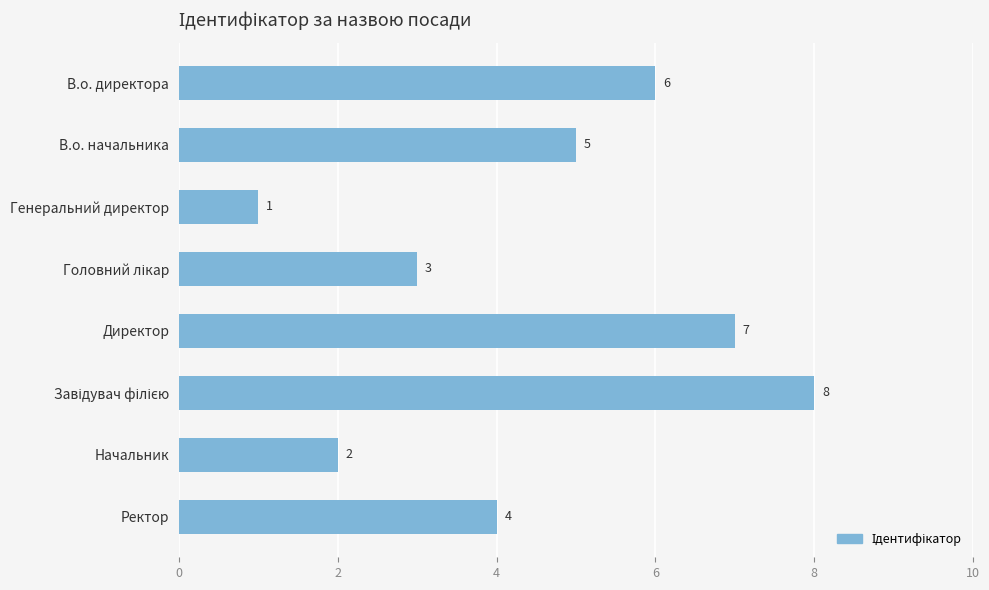

Which has a higher value, В.о. начальника or Генеральний директор?

В.о. начальника